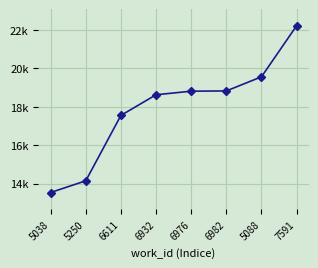

What is the sum of all values?

143214